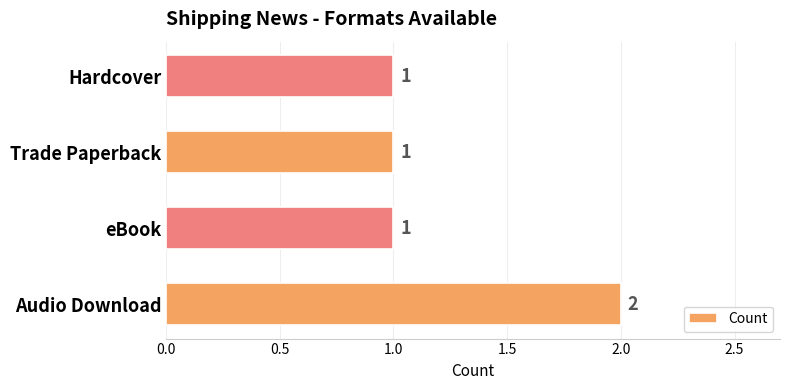

What is the sum of all values?

5